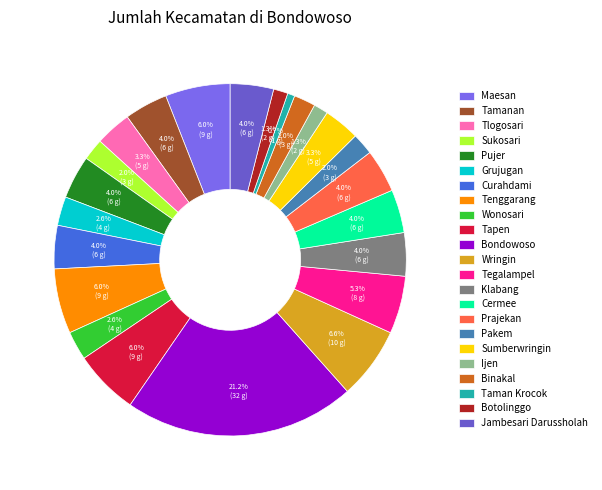

To the nearest percent, what percentage of the pie is Sumberwringin?

3%